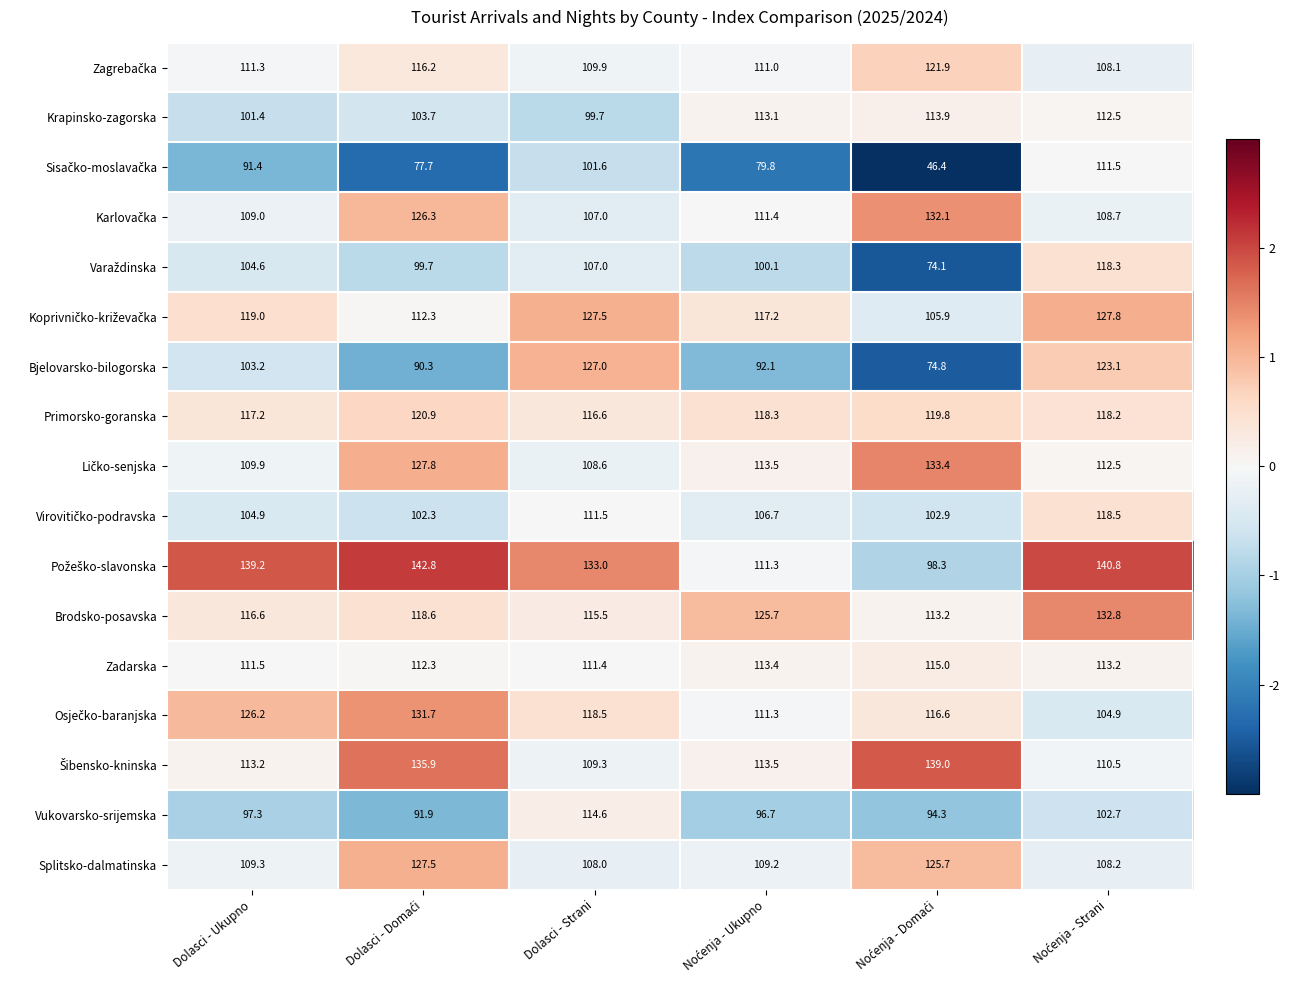

What is the maximum value for Primorsko-goranska?

120.9